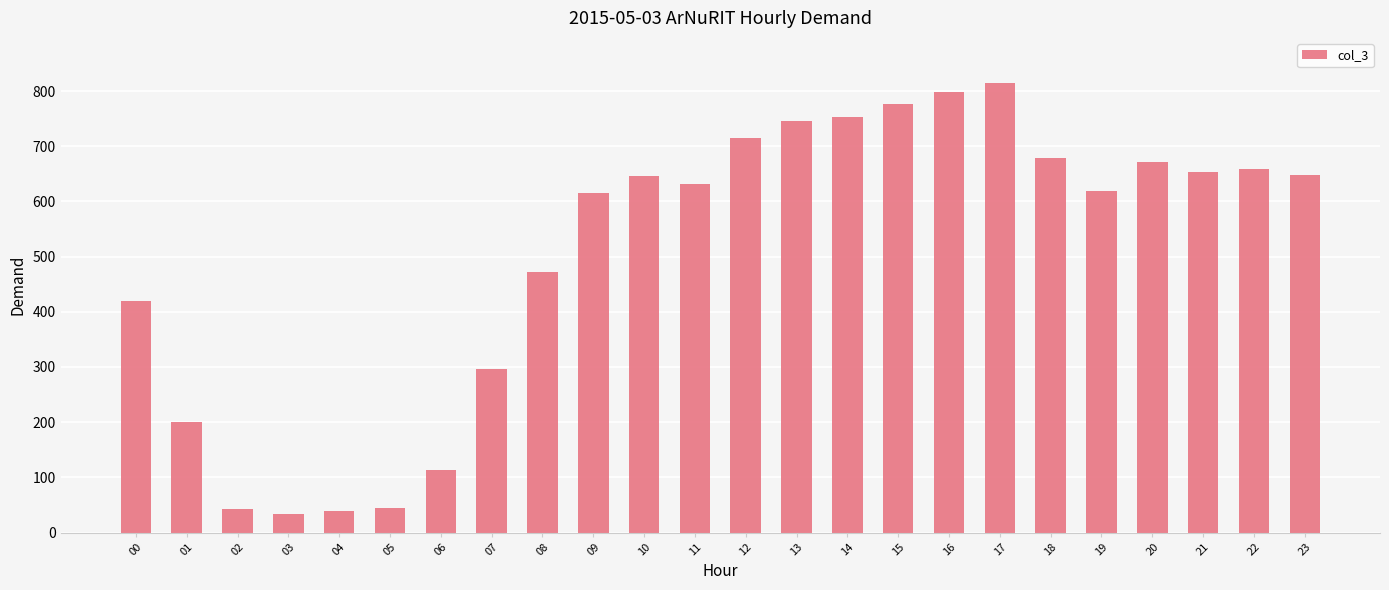

The value at 08 is 780. True or false?

False